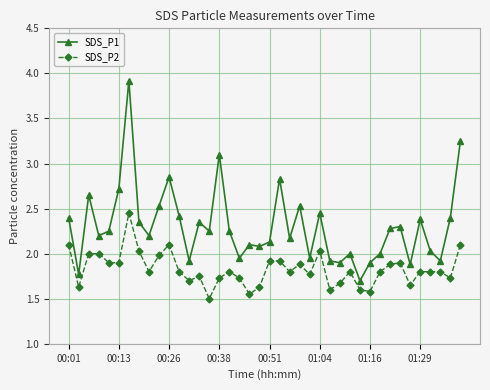

True or false: SDS_P2 has more than 1 points higher than both neighbors.

True